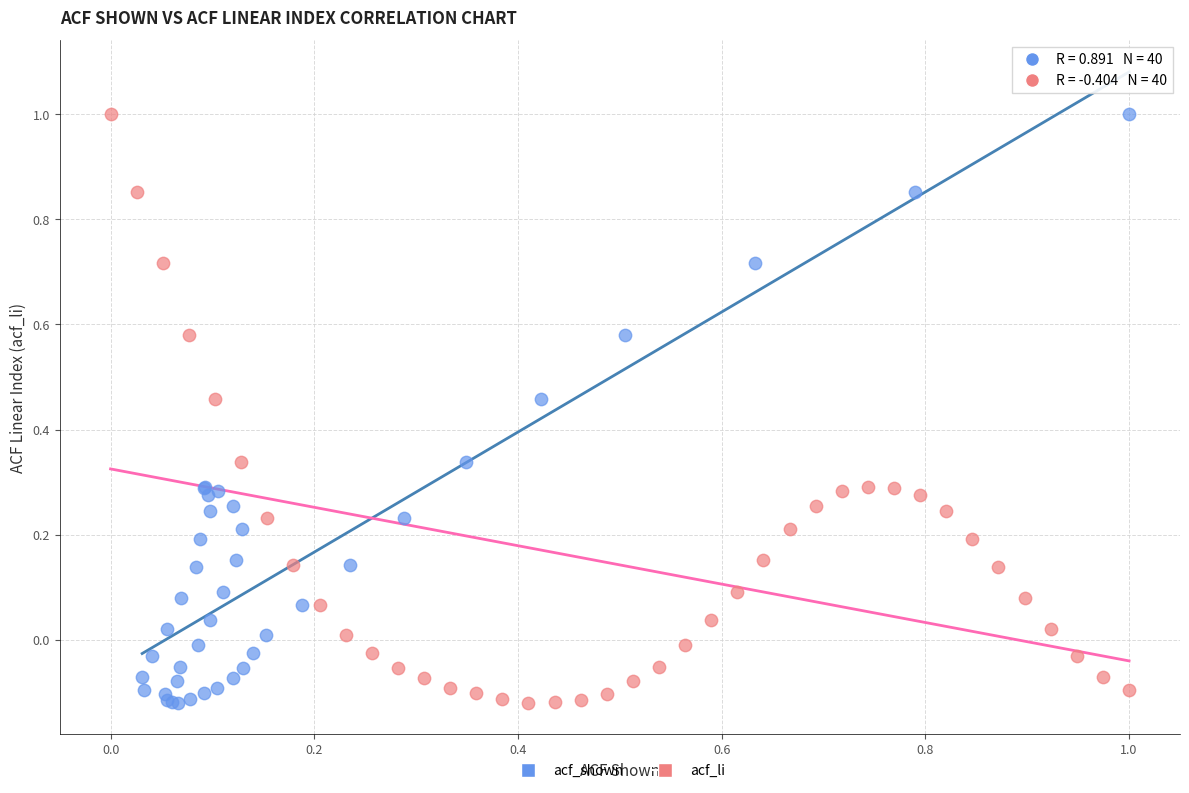

What are all the series names shown in the legend?

acf_shown, acf_li